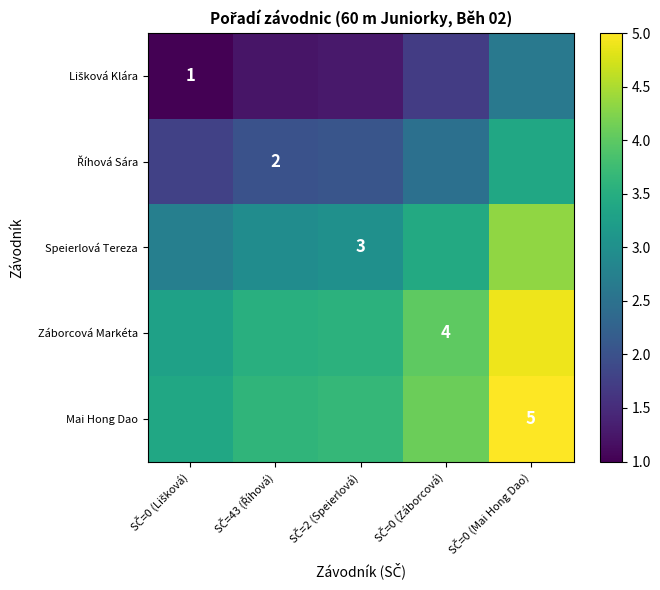

Which has a higher value, SČ=2 (Speierlová) or SČ=0 (Záborcová)?

SČ=0 (Záborcová)